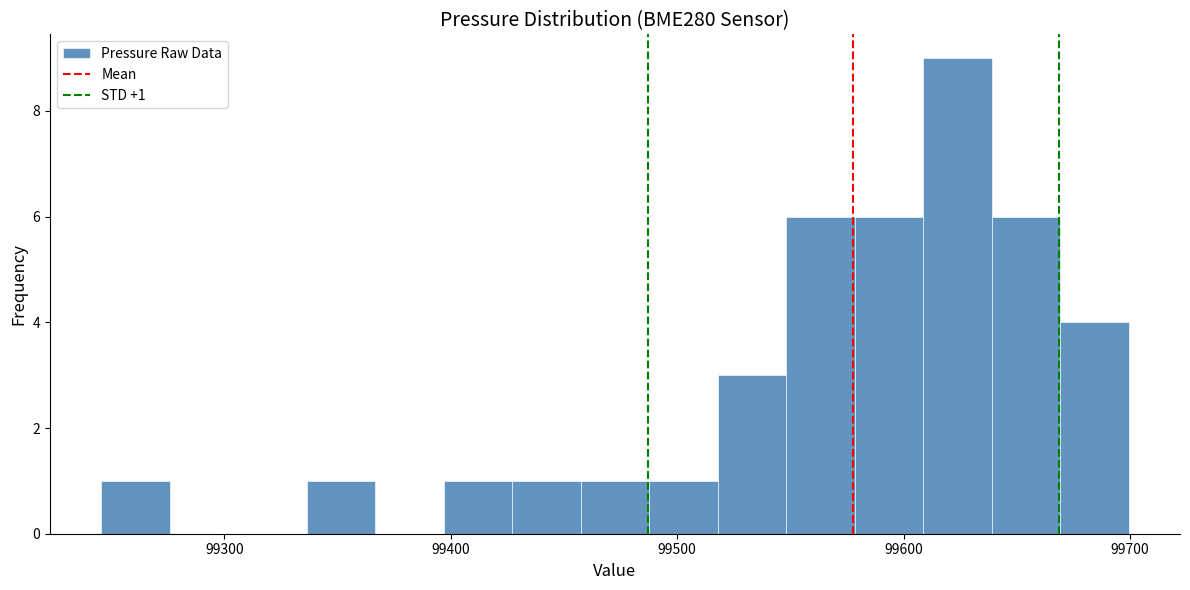

Read against the x-axis, roughly where is the centre of the tallest bar?

99620